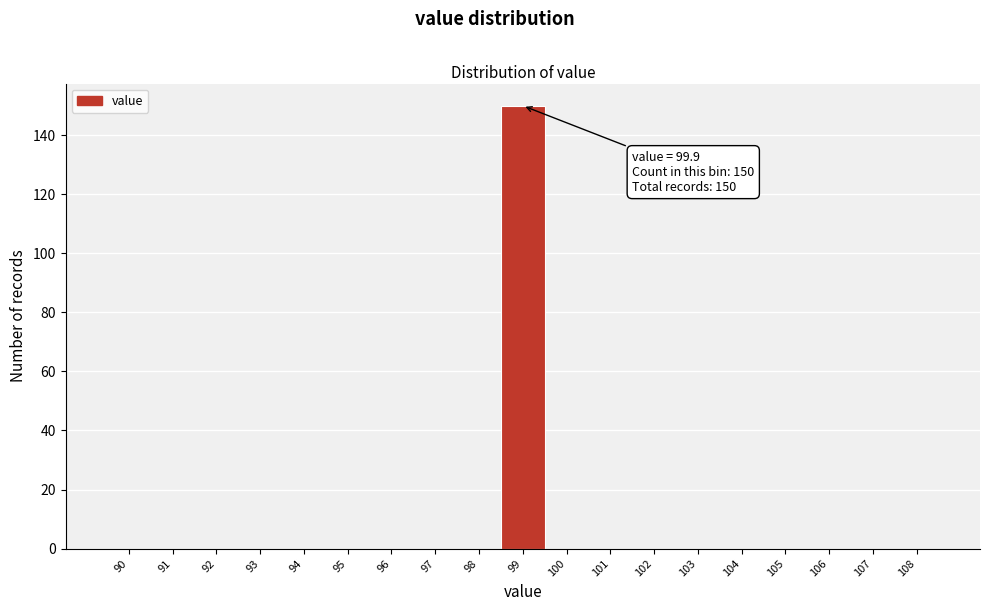

Reading right to left, extract all data points from this chart.

108=0	107=0	106=0	105=0	104=0	103=0	102=0	101=0	100=0	99=150	98=0	97=0	96=0	95=0	94=0	93=0	92=0	91=0	90=0